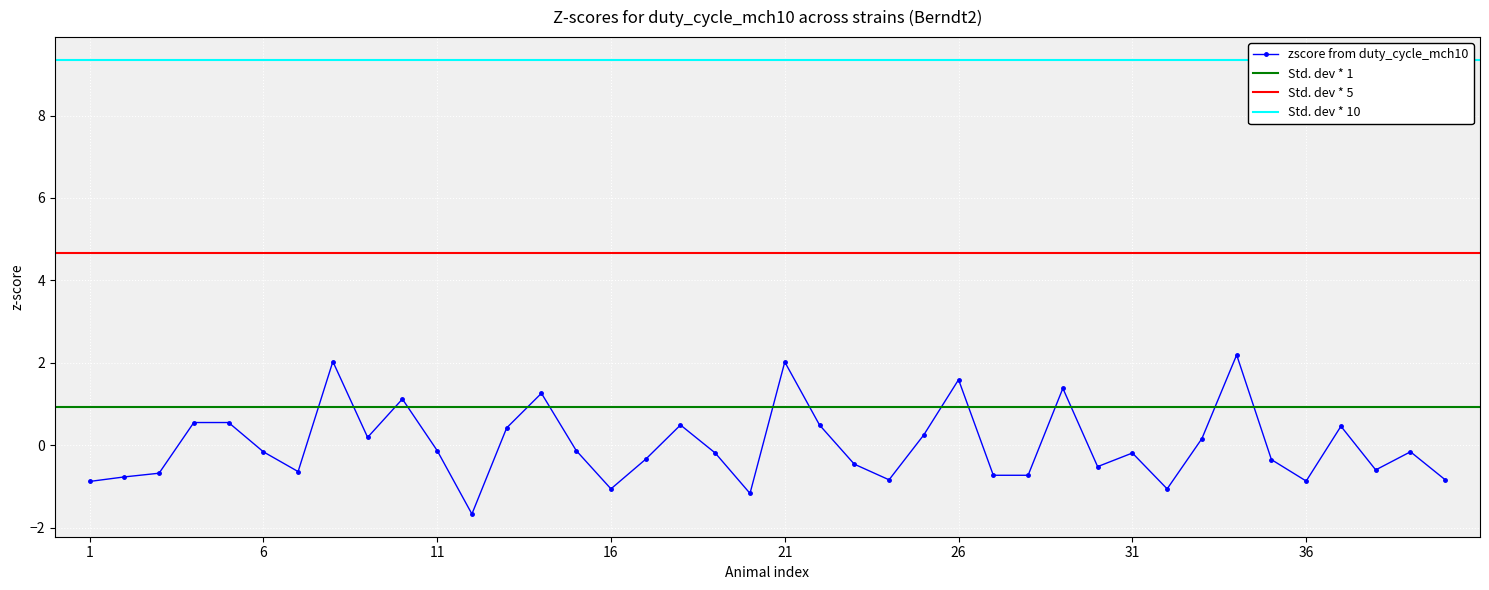

How many values in zscore from duty_cycle_mch10 are above zero?

16